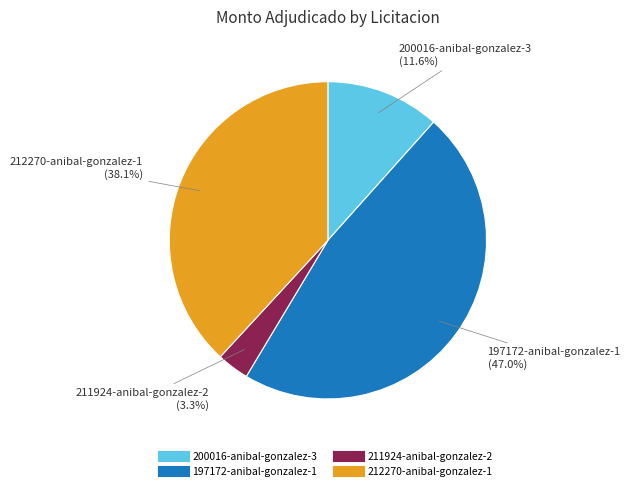

Does 197172-anibal-gonzalez-1 account for over 50% of the chart?

No